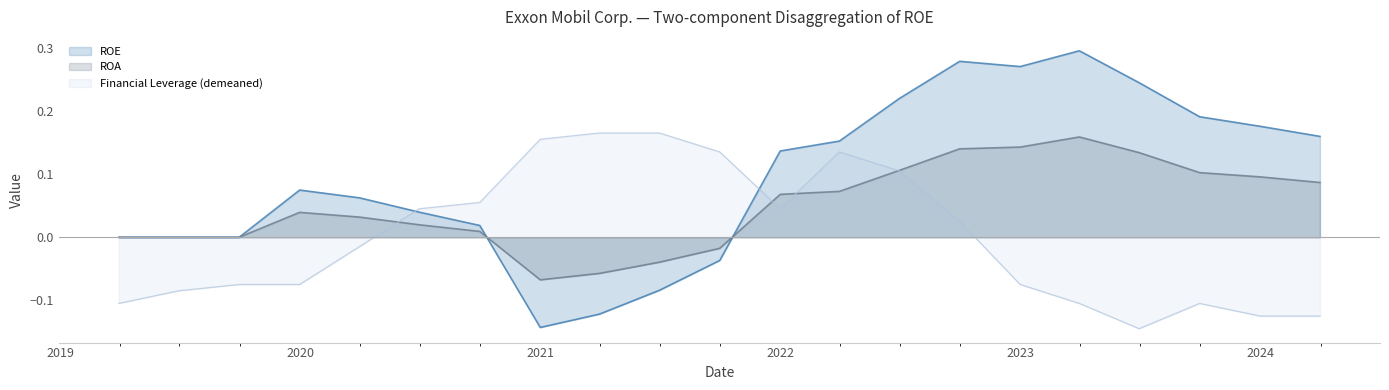

Where is ROE nearest to the value 0?

2019-03-31